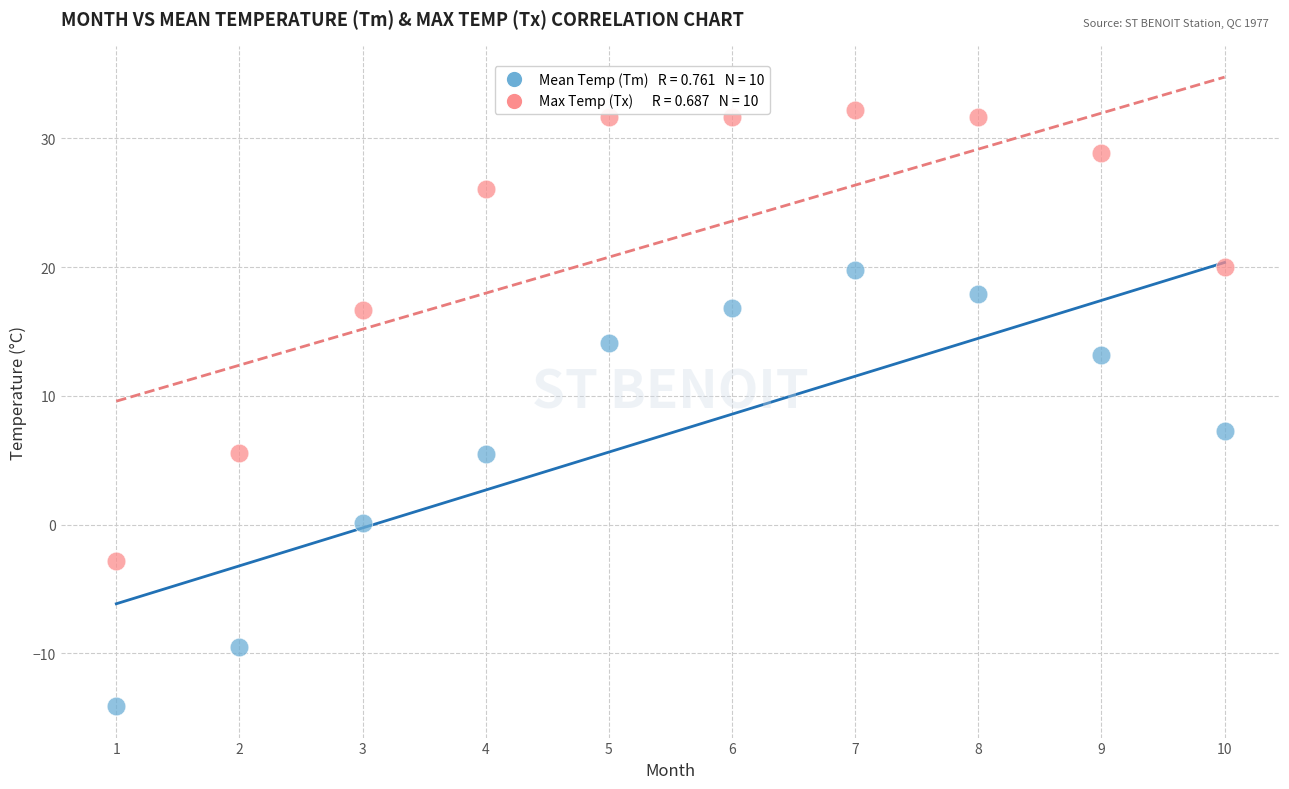

Across all data points, what is the range of Y values (max minus min)?

46.3